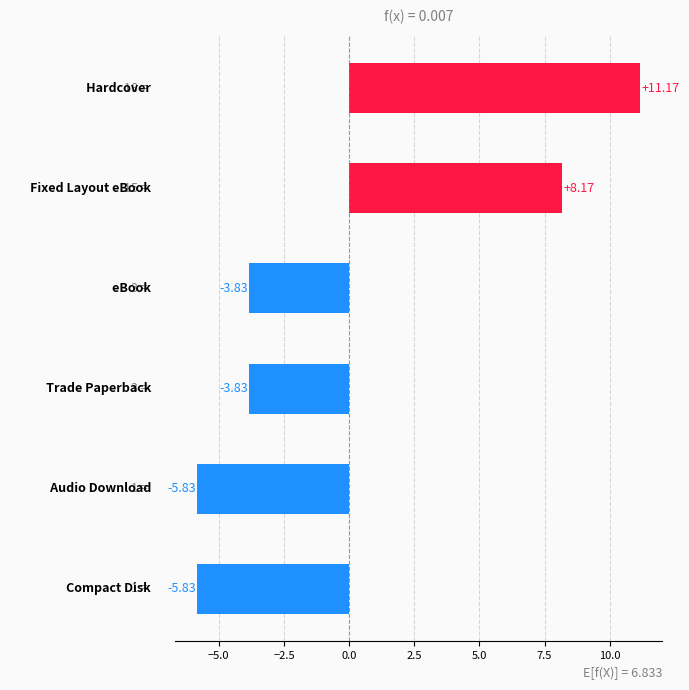

How many values are below zero?

4